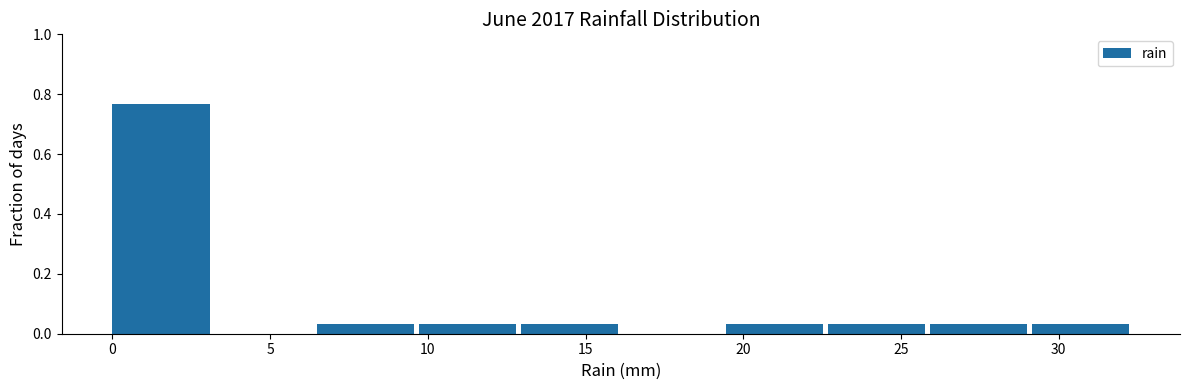

Which range on the x-axis has the tallest bar?

0.0 to 3.0